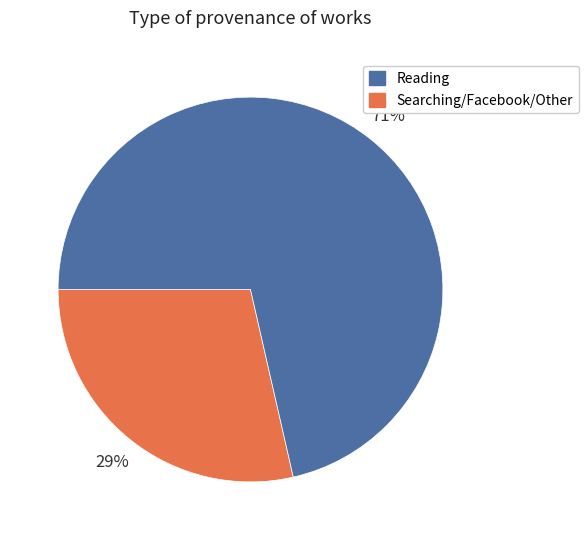

To the nearest percent, what is the average slice percentage?

50%